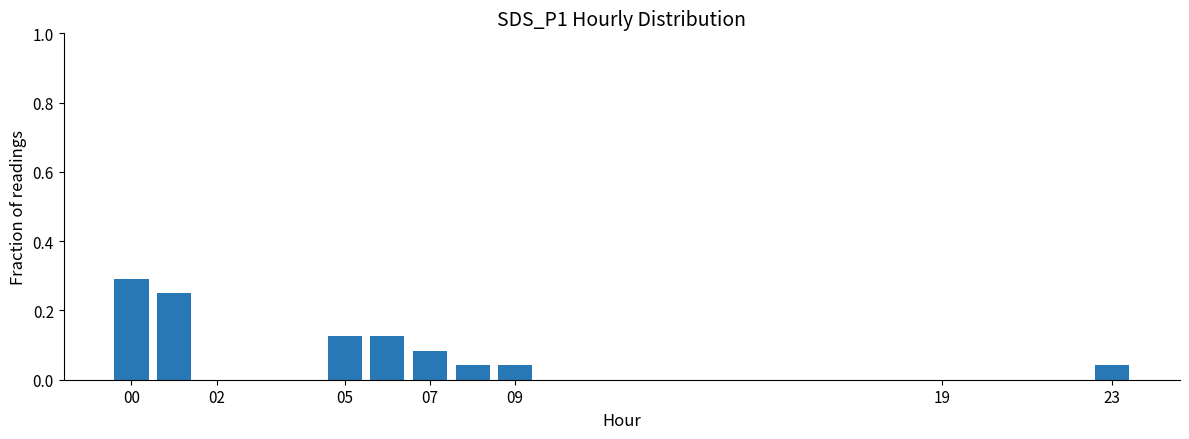

How many series are shown in this chart?

1